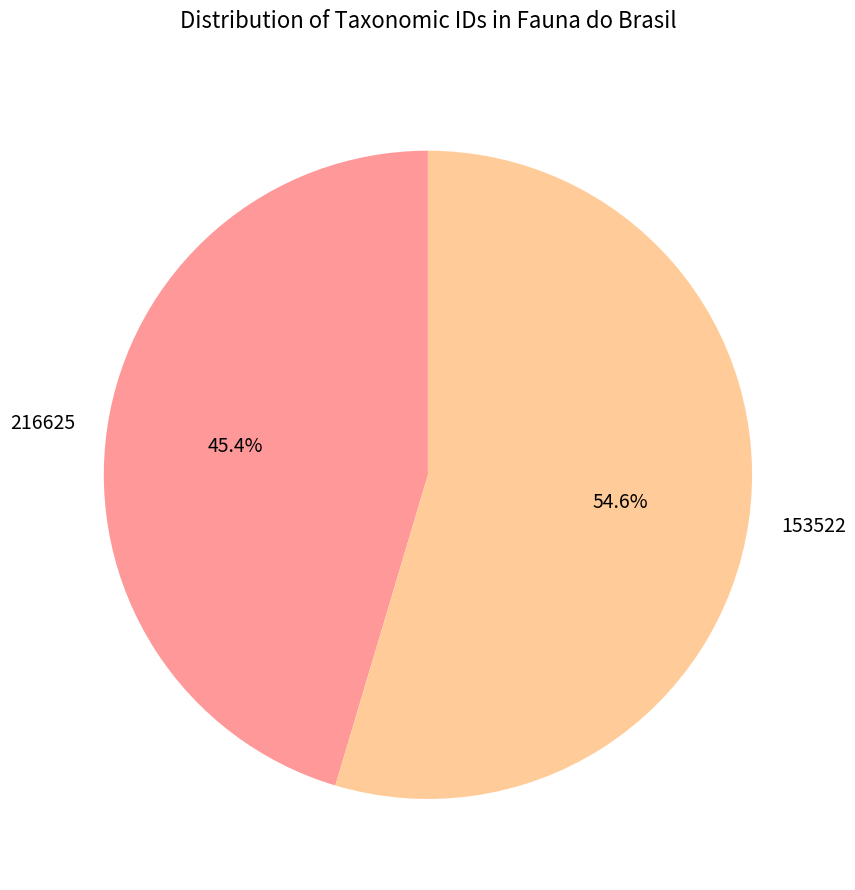

Do 216625 and 153522 together represent more than half of the pie?

Yes